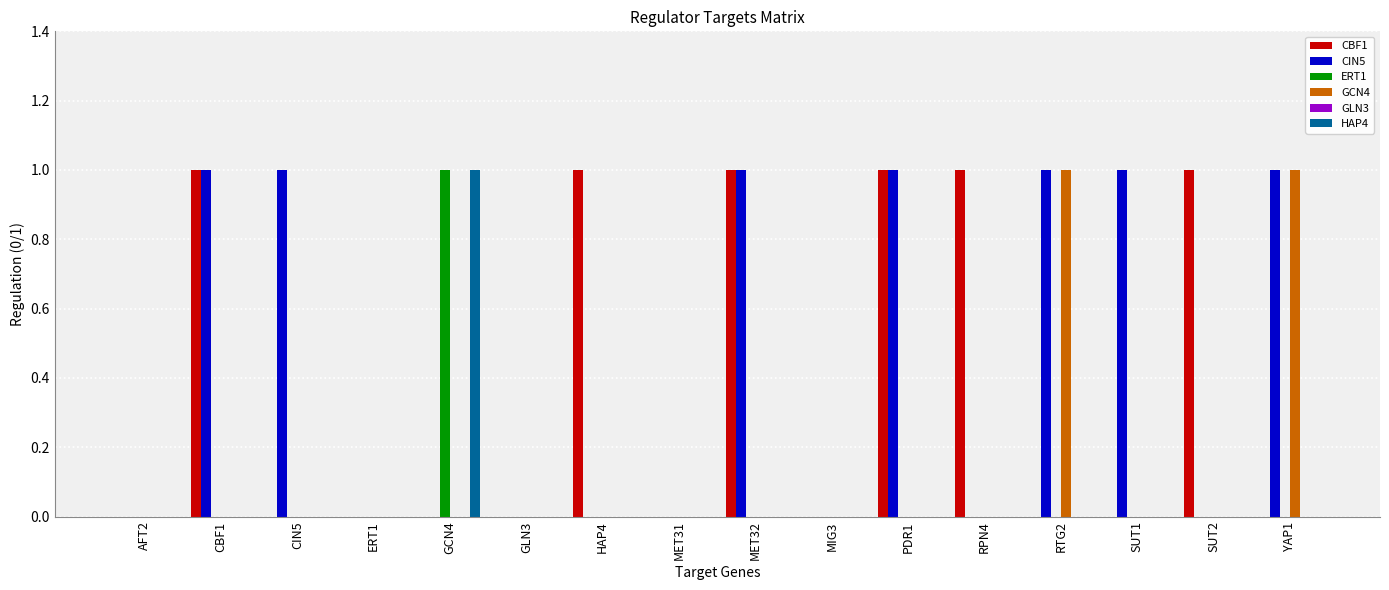

Which series changed the most between AFT2 and RPN4?

CBF1